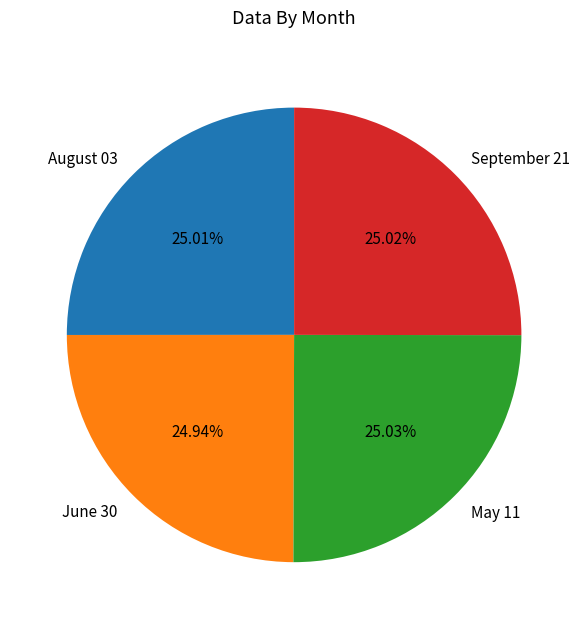

What is the ratio of the value at June 30 to the value at May 11?

1.0